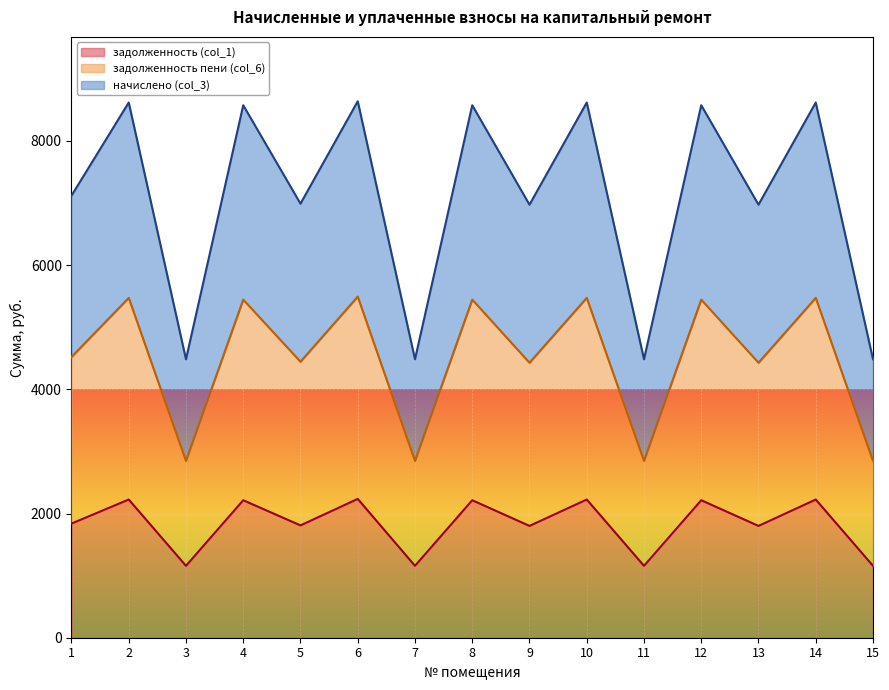

True or false: начислено (col_3) and задолженность (col_1) intersect in this chart.

False